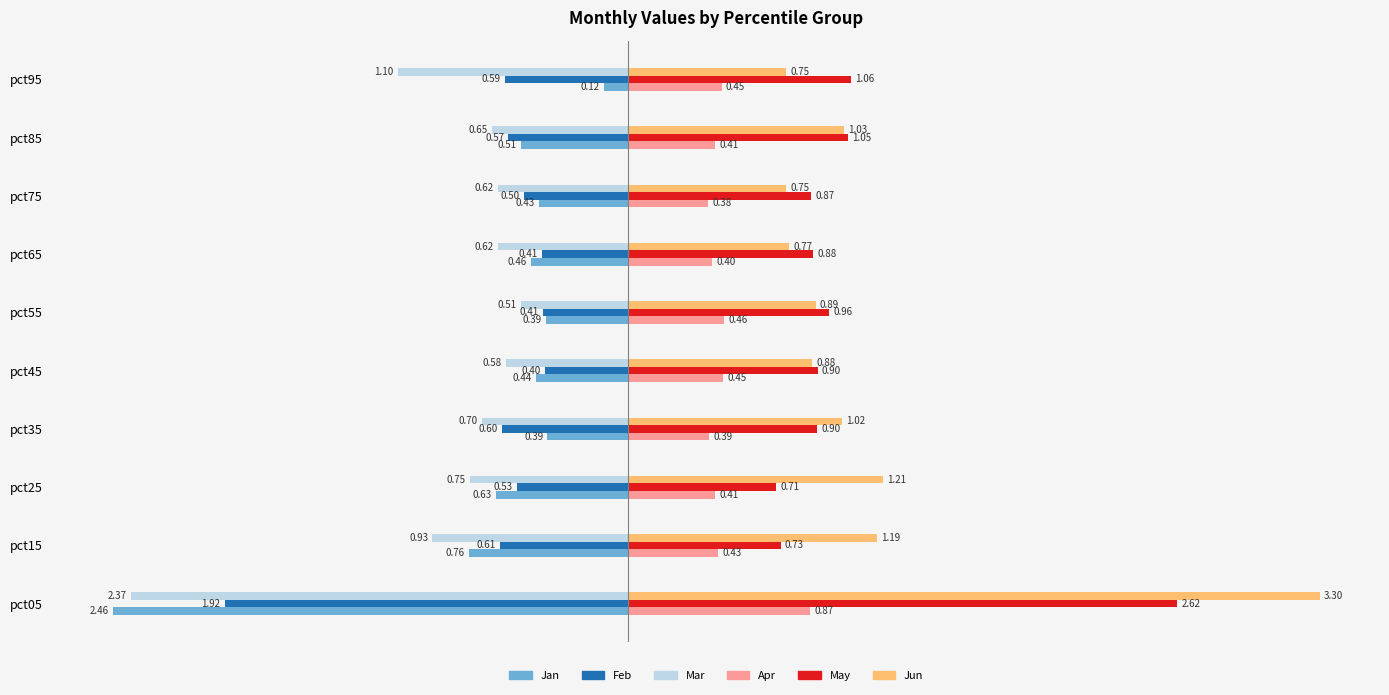

What are all the series names shown in the legend?

Jan, Feb, Mar, Apr, May, Jun